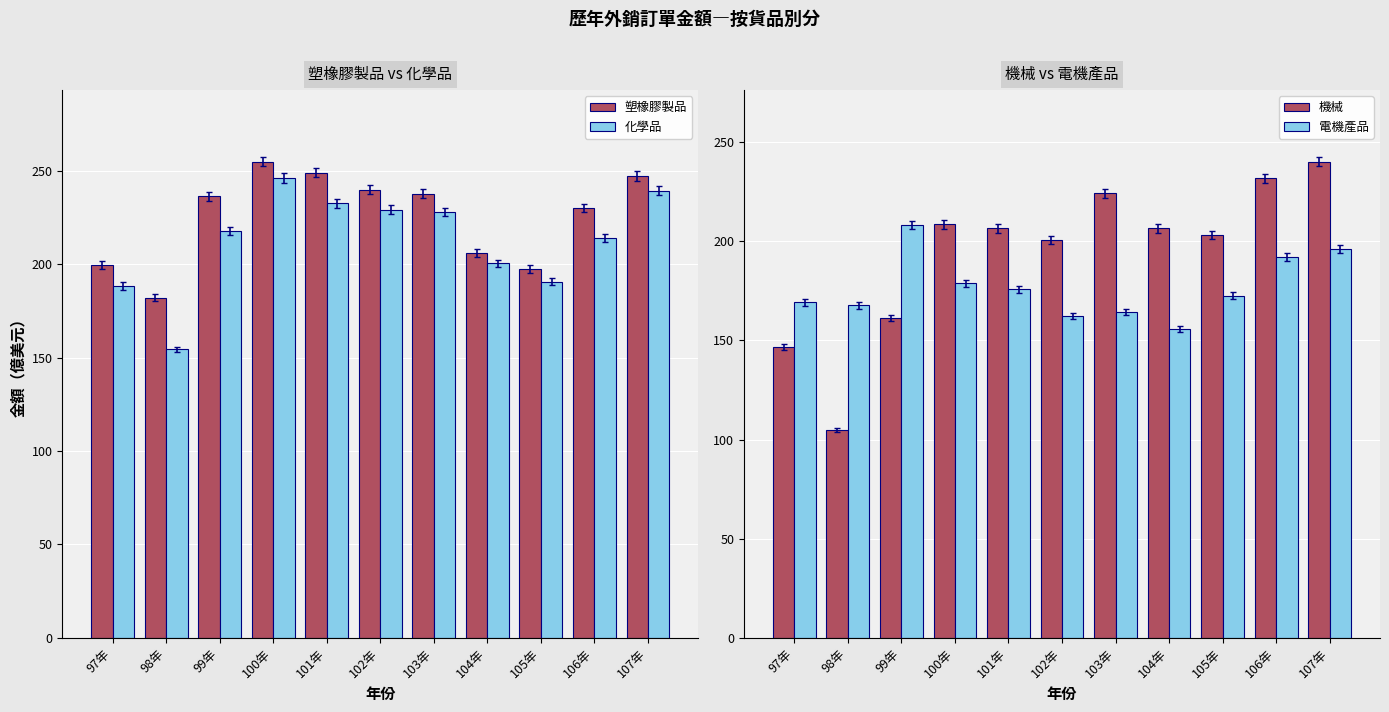

List the series in order of their overall mean, lowest first.

電機產品, 機械, 化學品, 塑橡膠製品